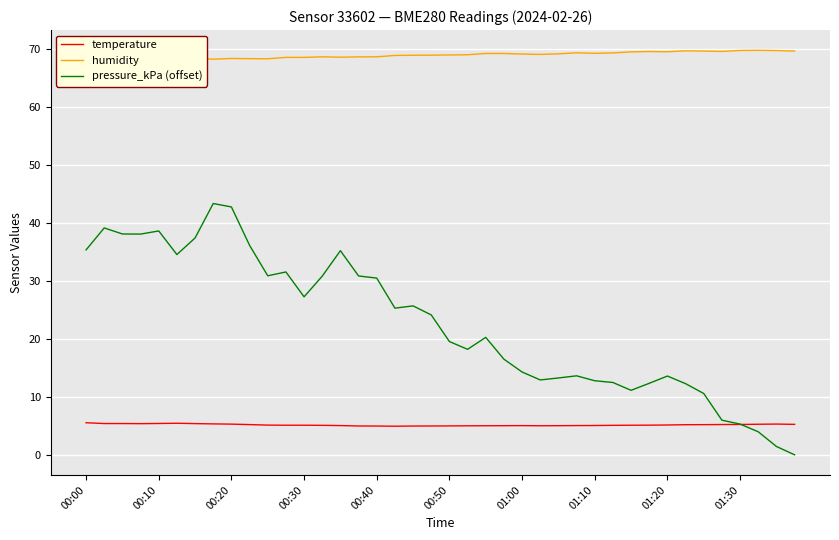

What is the difference between the humidity values at 31 and 29?

0.2